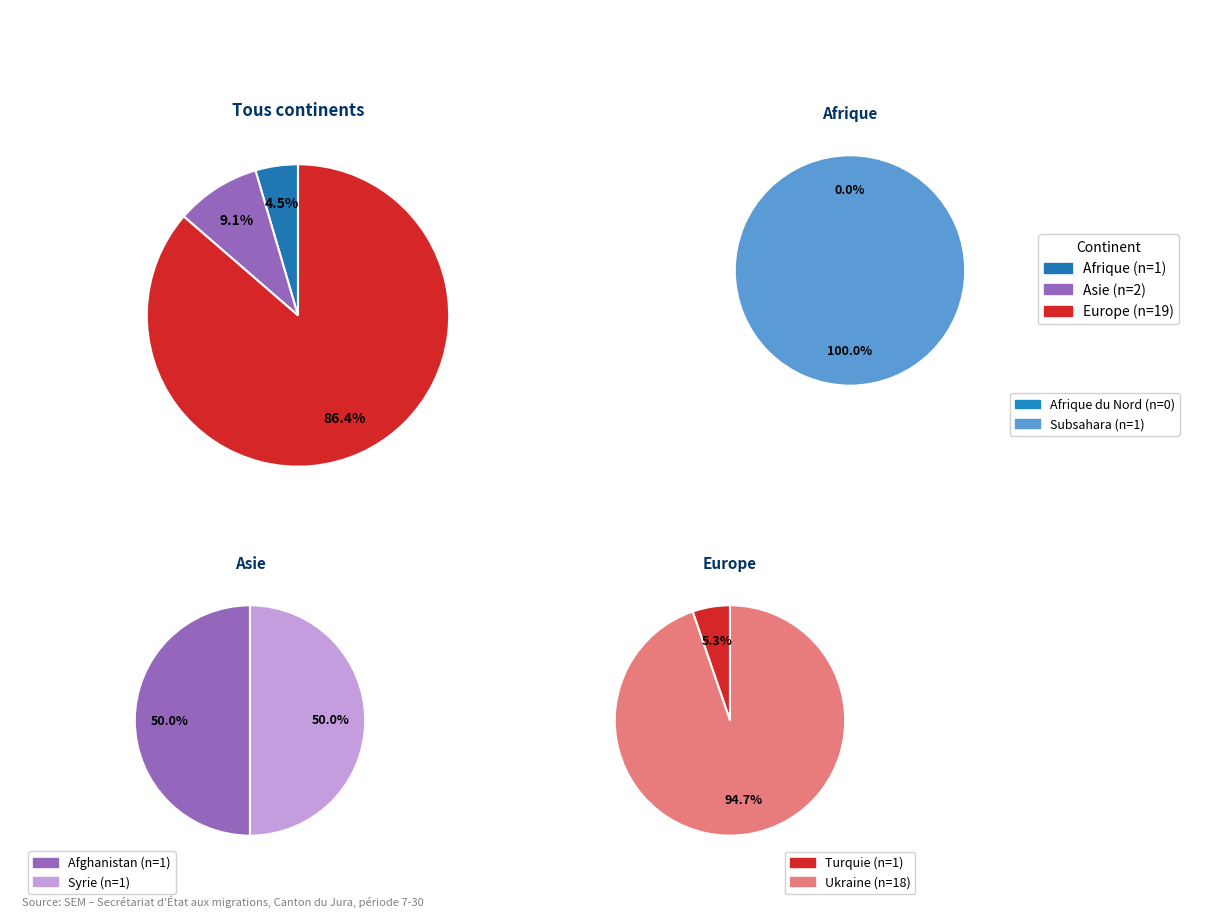

How many segments does this pie chart have?

6